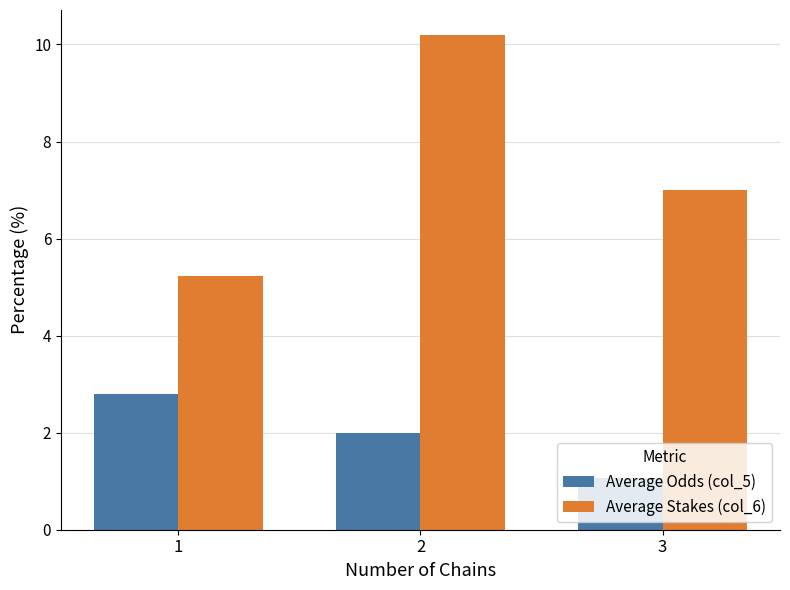

What is the value of the Average Odds (col_5) bar at the 3rd from the left?

1.1